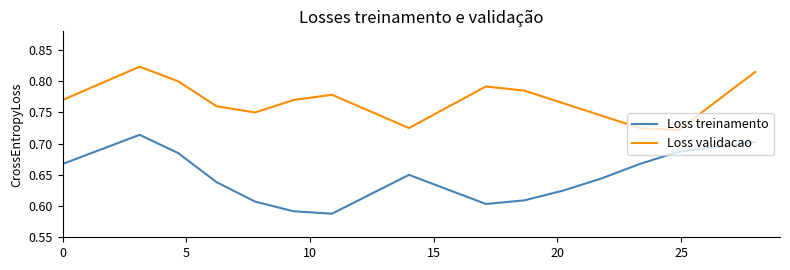

True or false: Loss treinamento and Loss validacao intersect in this chart.

False